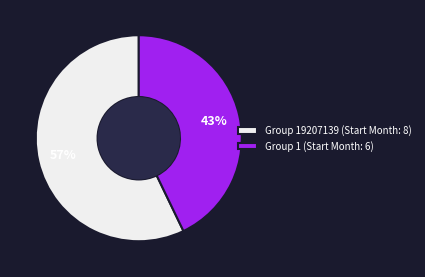

Which category has the smallest portion of the pie?

Group 1 (Start Month: 6)